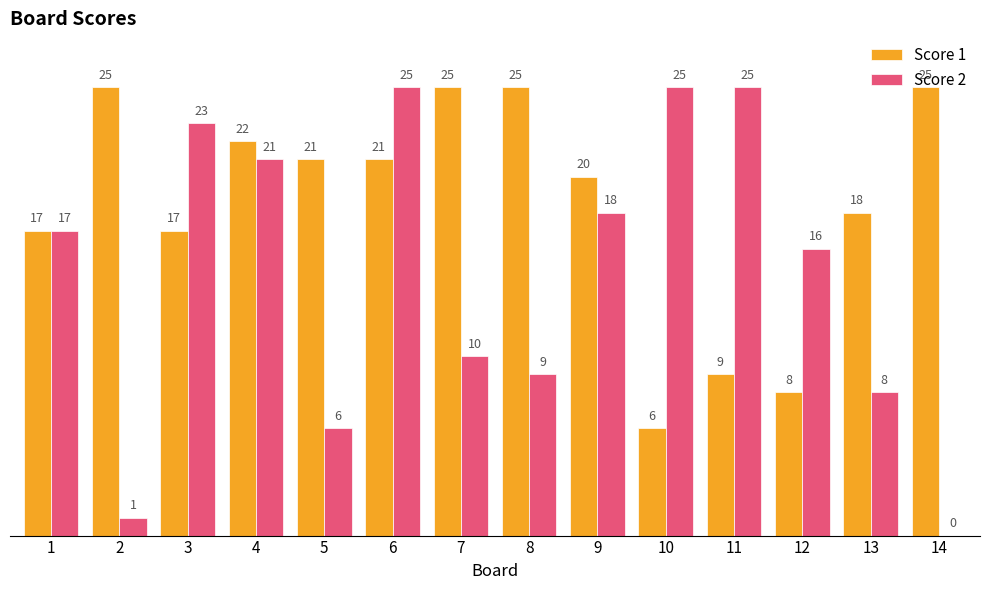

At which category is the sum across all series the highest?

6